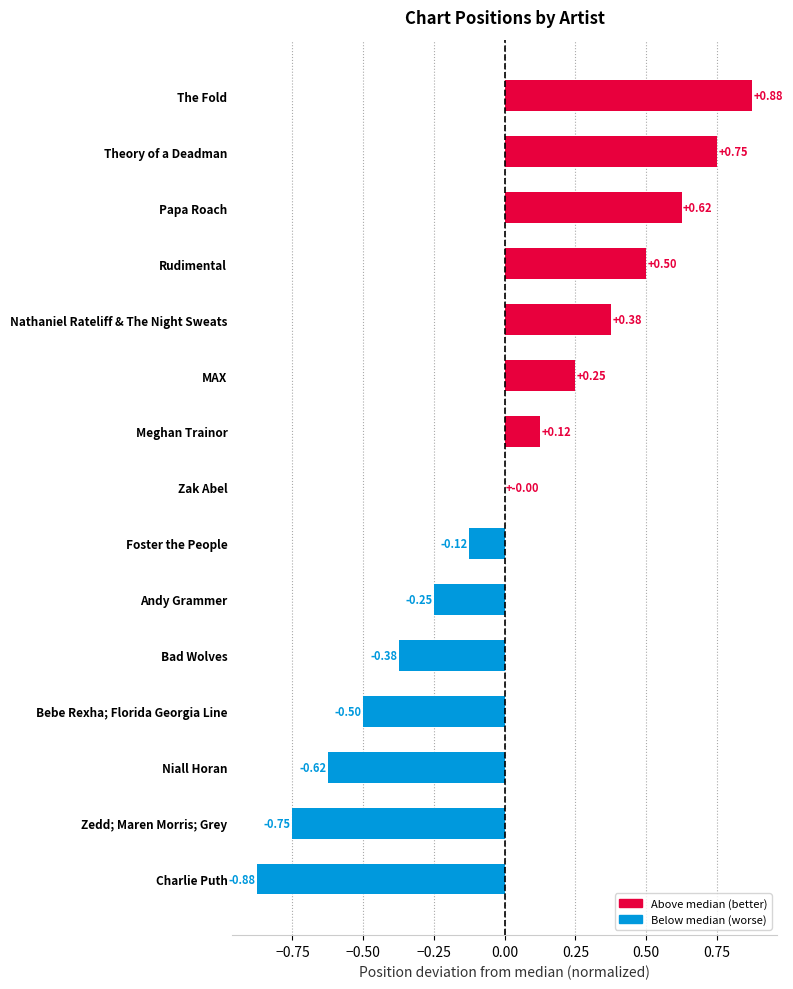

At which label is the value closest to 0?

Zak Abel